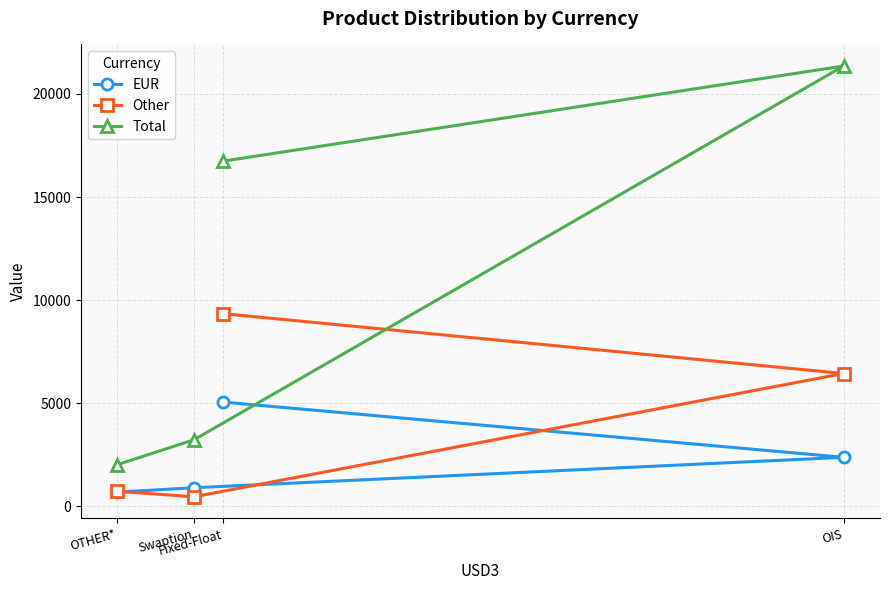

True or false: EUR has more than 2 points higher than both neighbors.

False